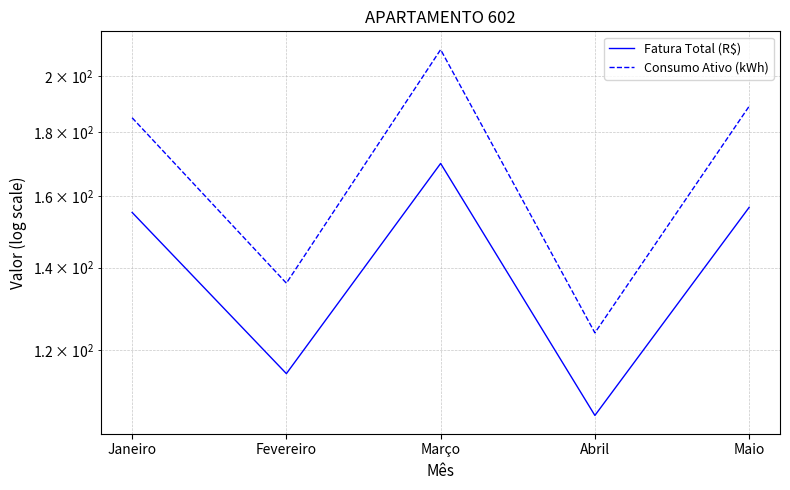

List the series in order of their peak value, highest first.

Consumo Ativo (kWh), Fatura Total (R$)